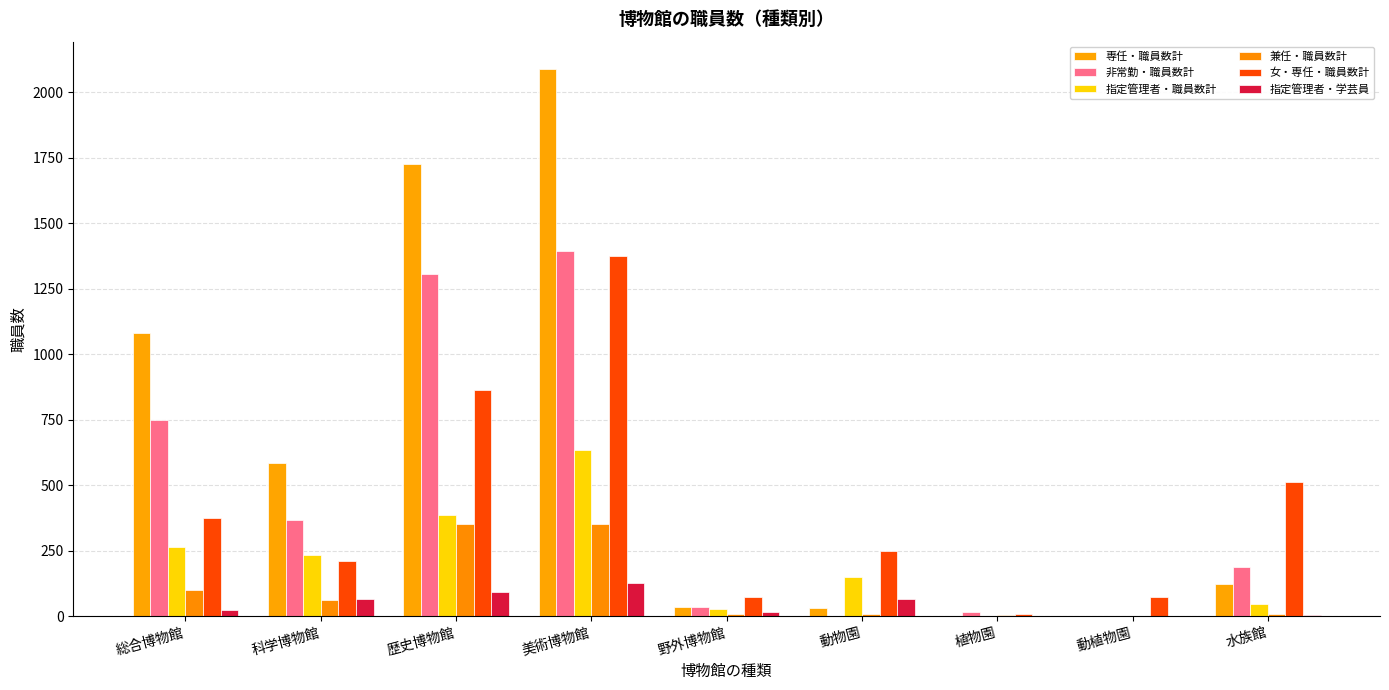

How many data points does each series have?

9